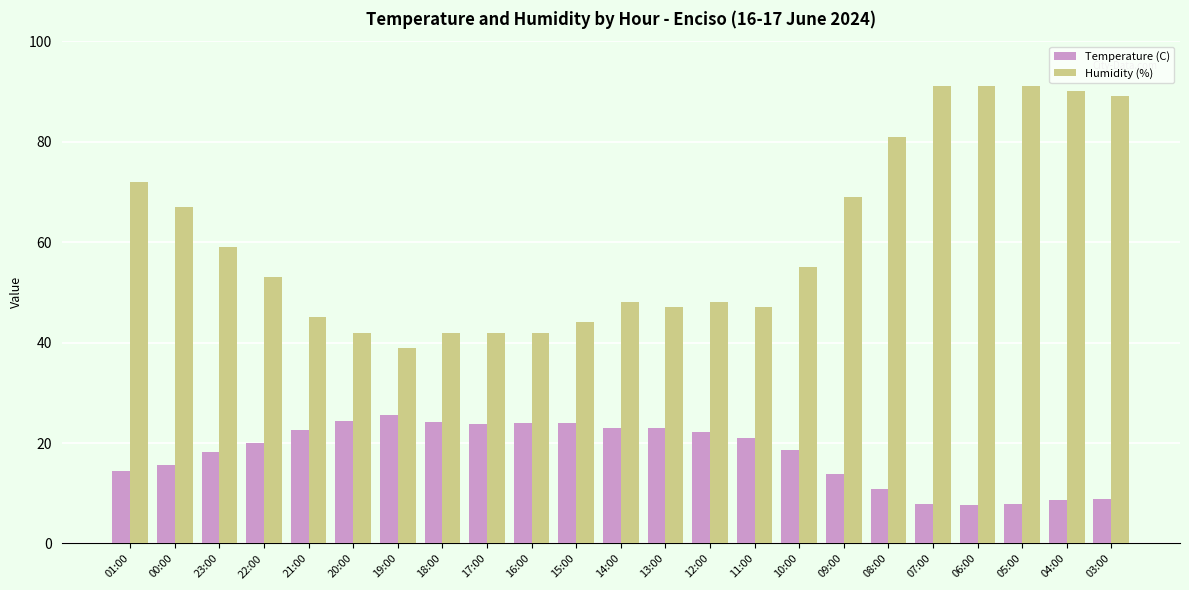

List the series in order of their peak value, highest first.

Humidity (%), Temperature (C)